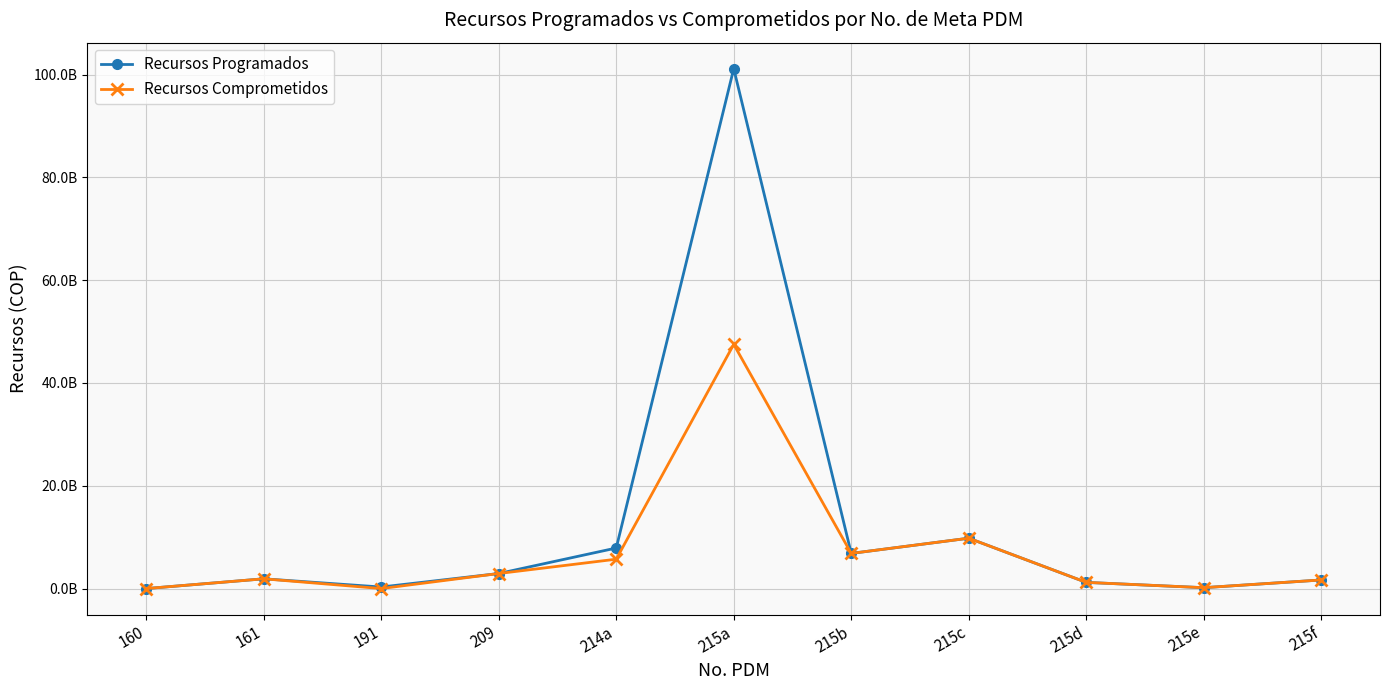

What are all the series names shown in the legend?

Recursos Programados, Recursos Comprometidos